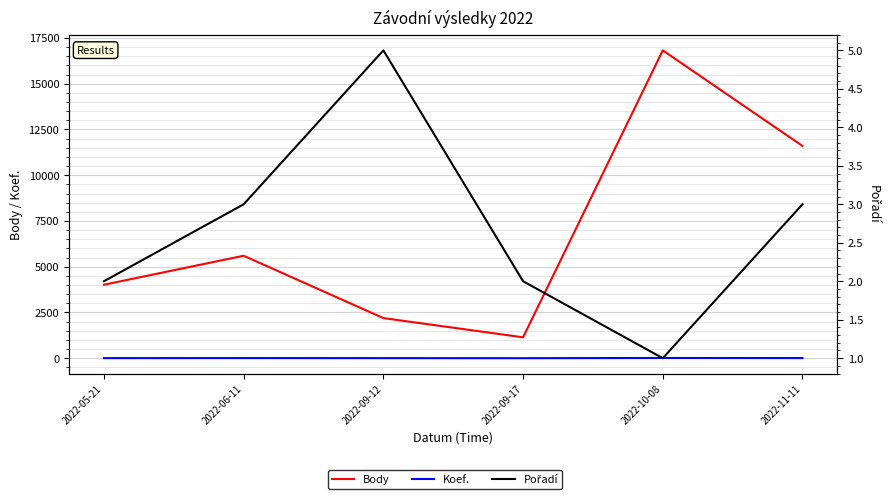

What is the label of the 1st point from the right?

2022-11-11